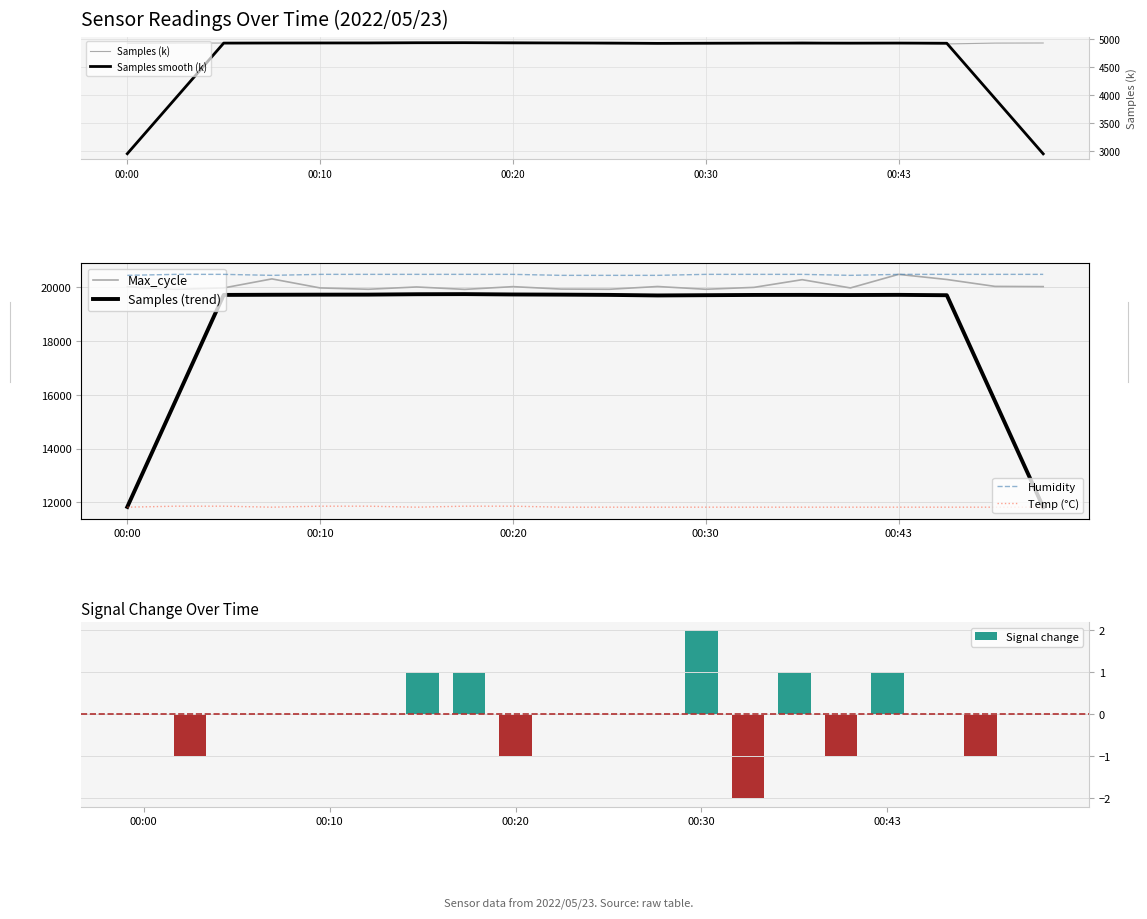

How many Temp values are between 21 and 22?

20